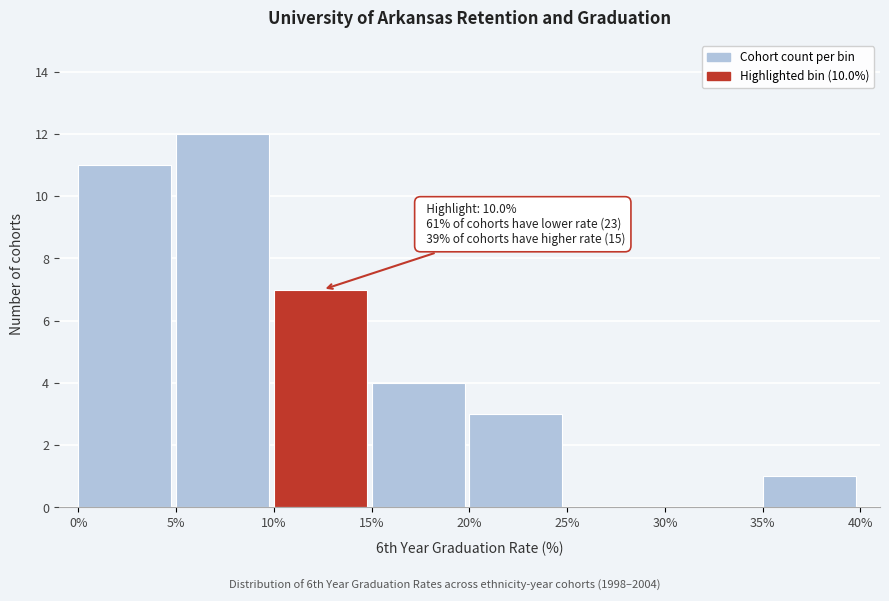

Over which range of the x-axis is the bar tallest?

5% to 10%